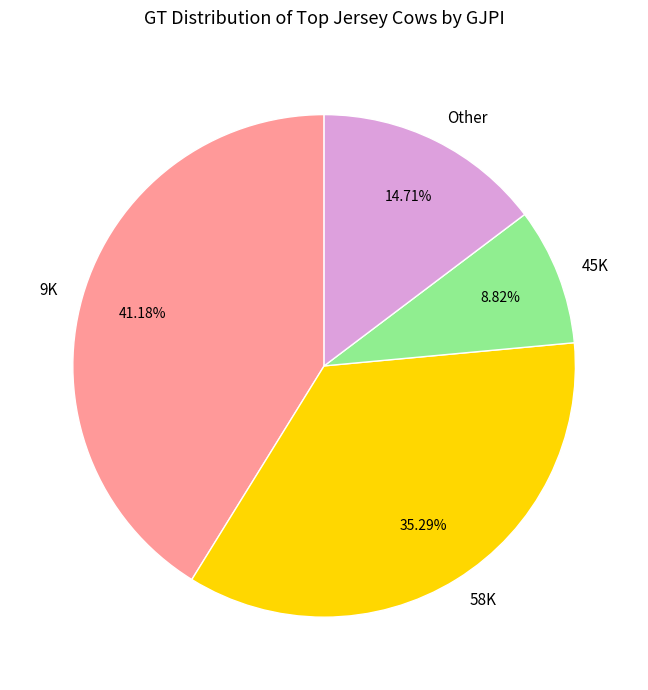

How many segments does this pie chart have?

4